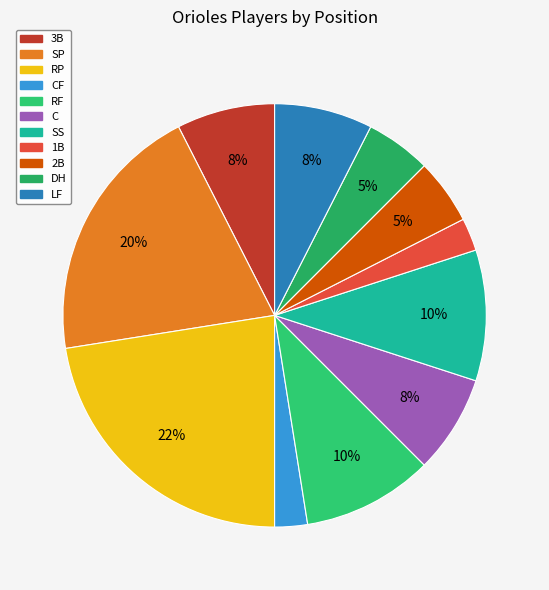

How many segments does this pie chart have?

11